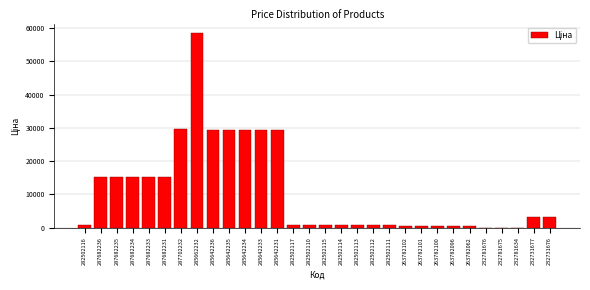

What is the maximum value shown in the chart?

58426.5